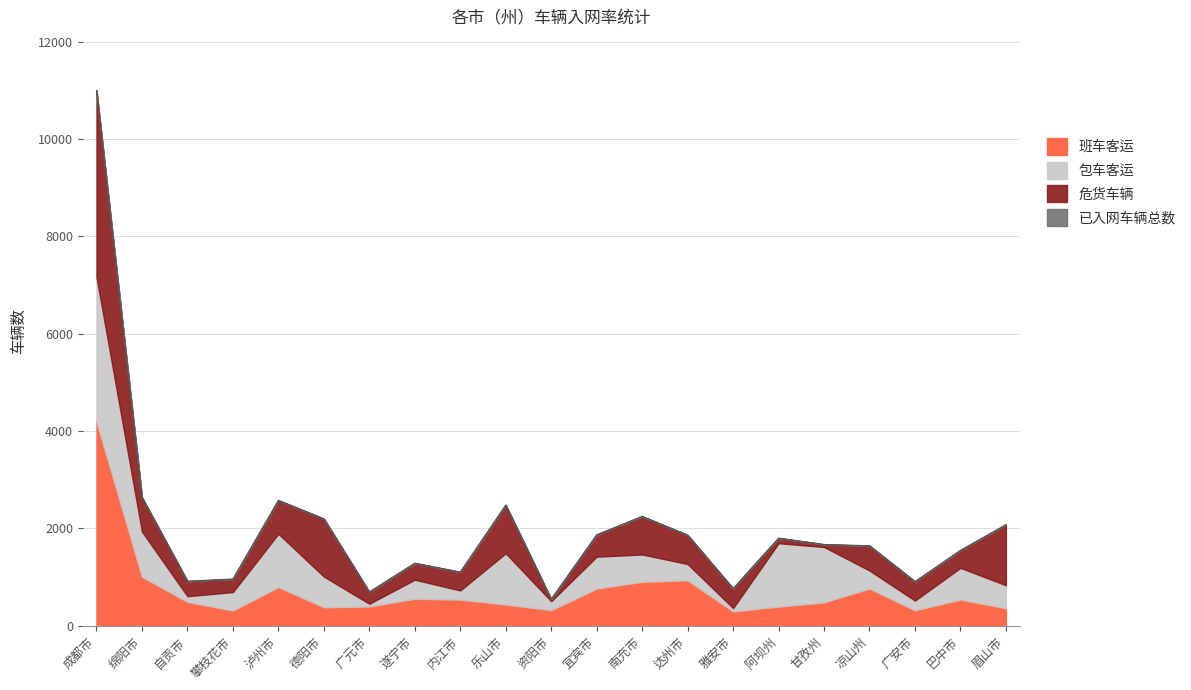

What position from the left is 乐山市?

10